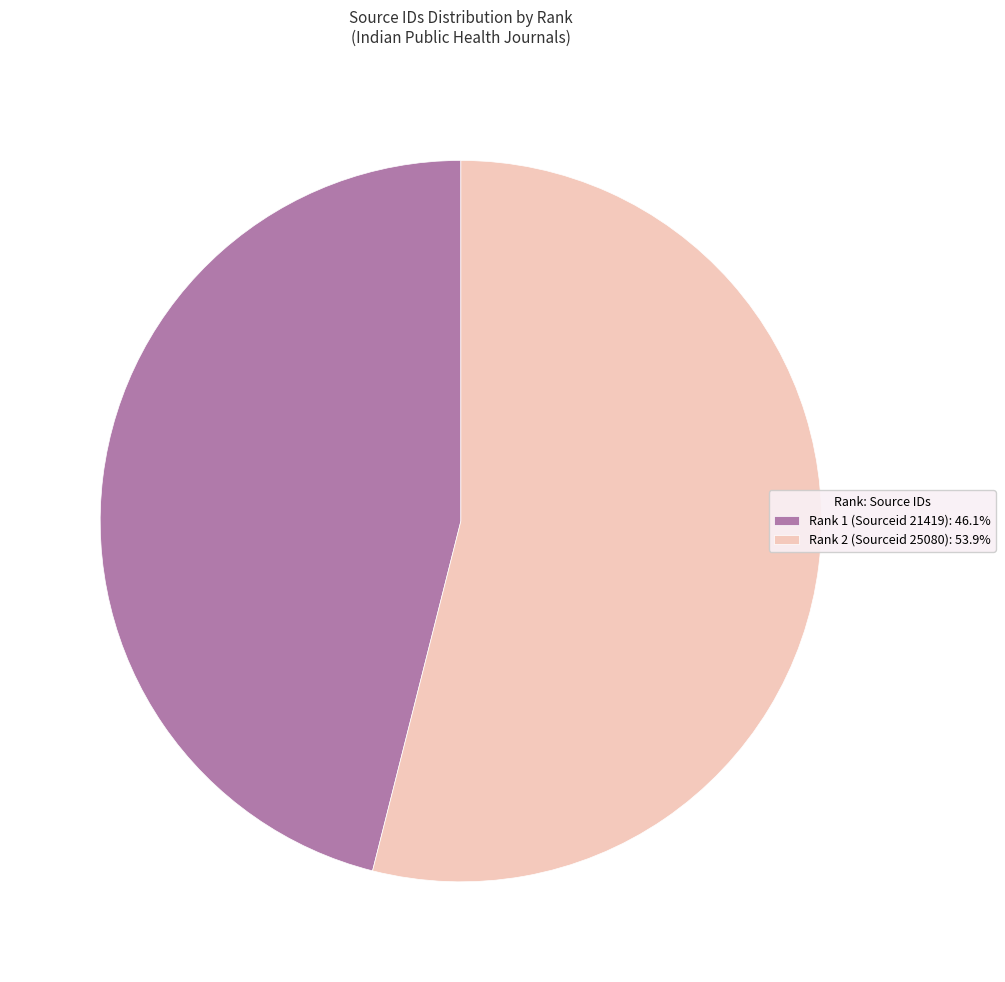

Does Rank 1 (Sourceid 21419): 46.1% represent more than half of the total?

No